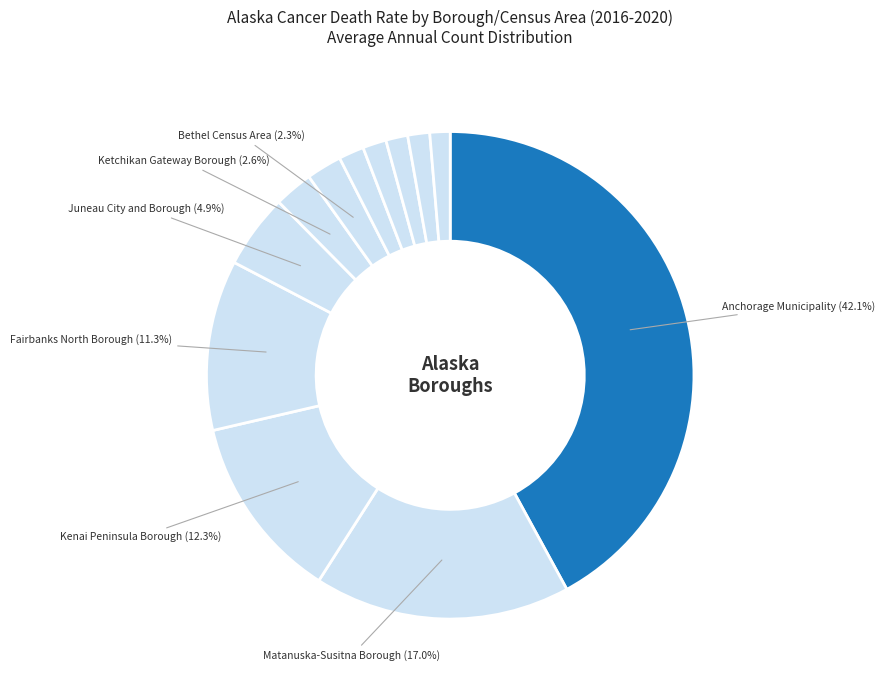

How many slices are in this pie chart?

12